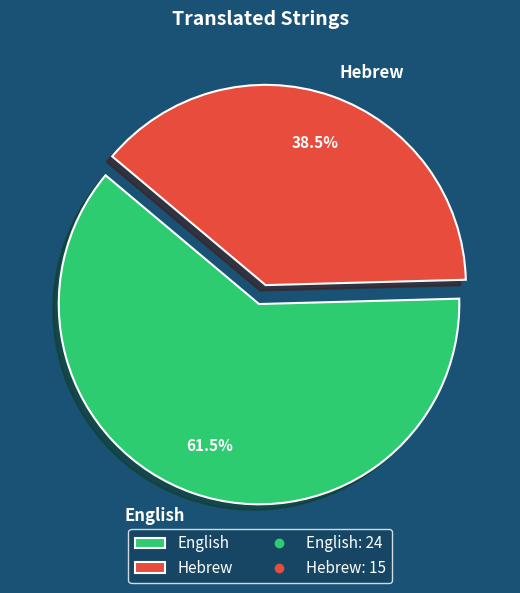

Does any single category account for the majority?

Yes